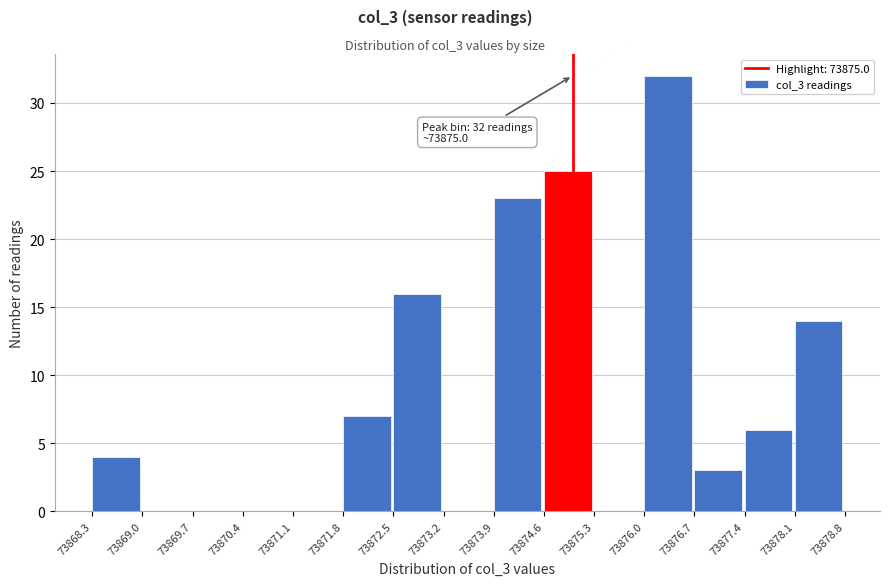

Which range on the x-axis has the tallest bar?

73876.0 to 73876.7